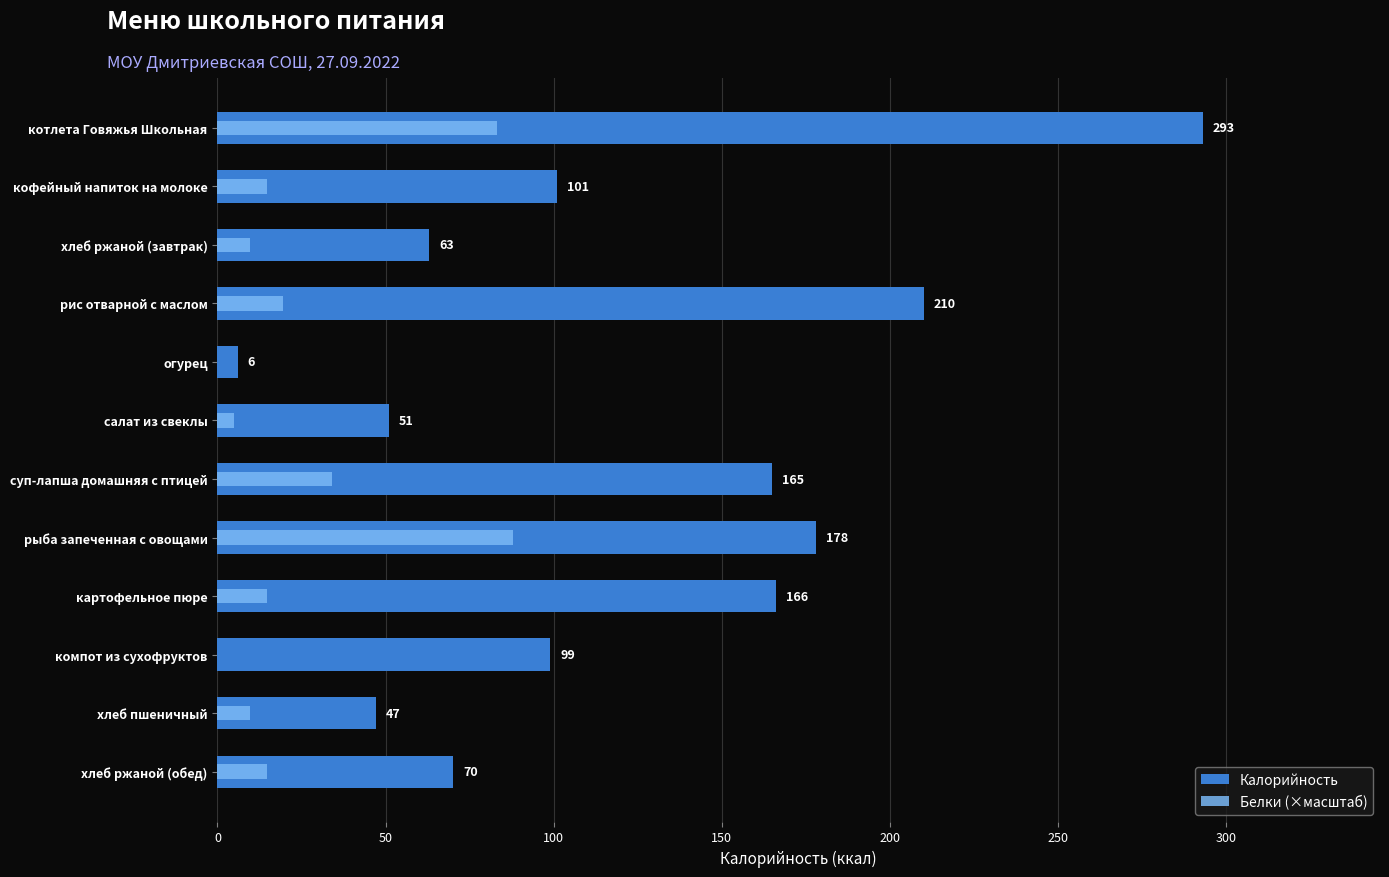

At how many categories does at least one series exceed 134?

5